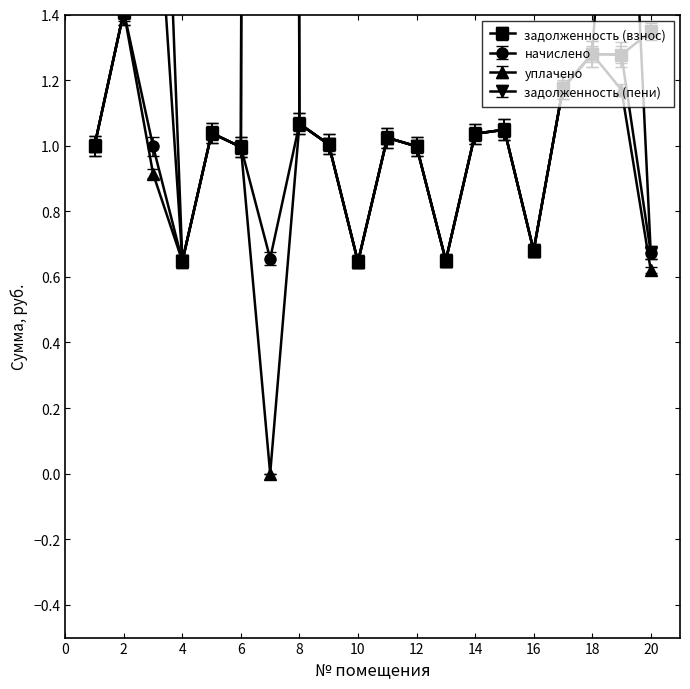

Between which two adjacent categories do задолженность (взнос) and задолженность (пени) first intersect?

19 and 20